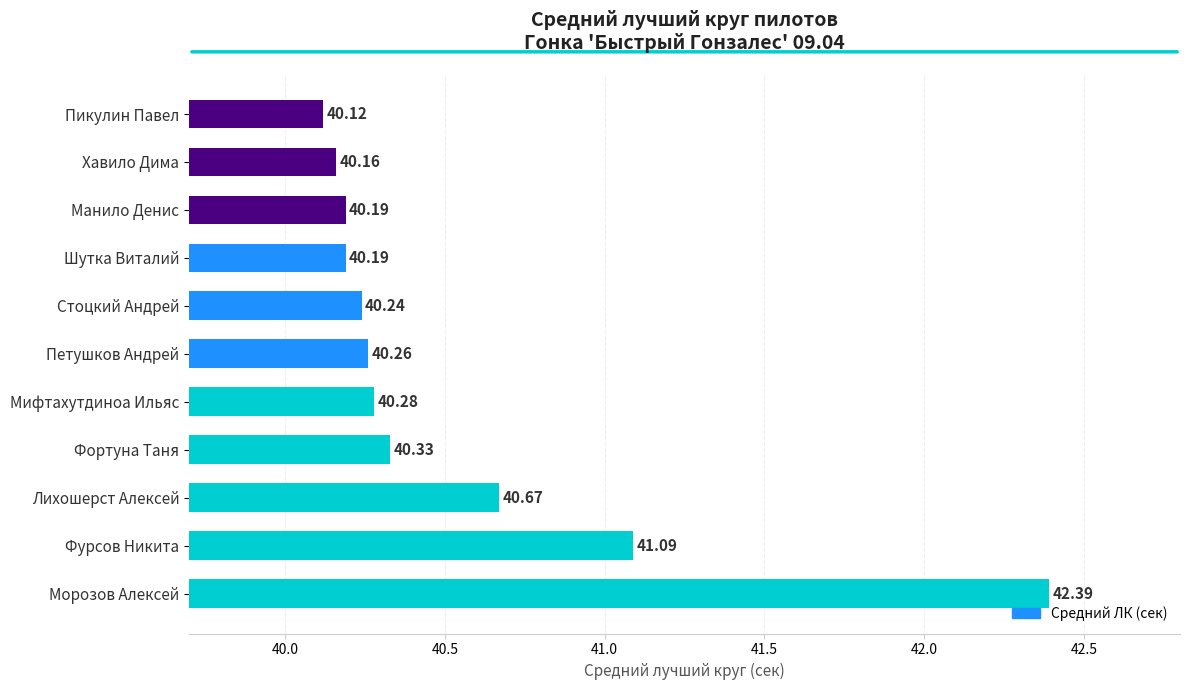

Between Морозов Алексей and Стоцкий Андрей, which is larger?

Морозов Алексей